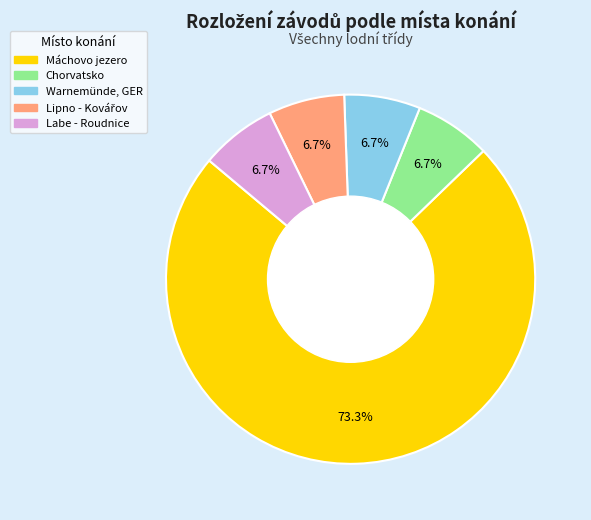

Which category has the biggest portion of the pie?

Máchovo jezero